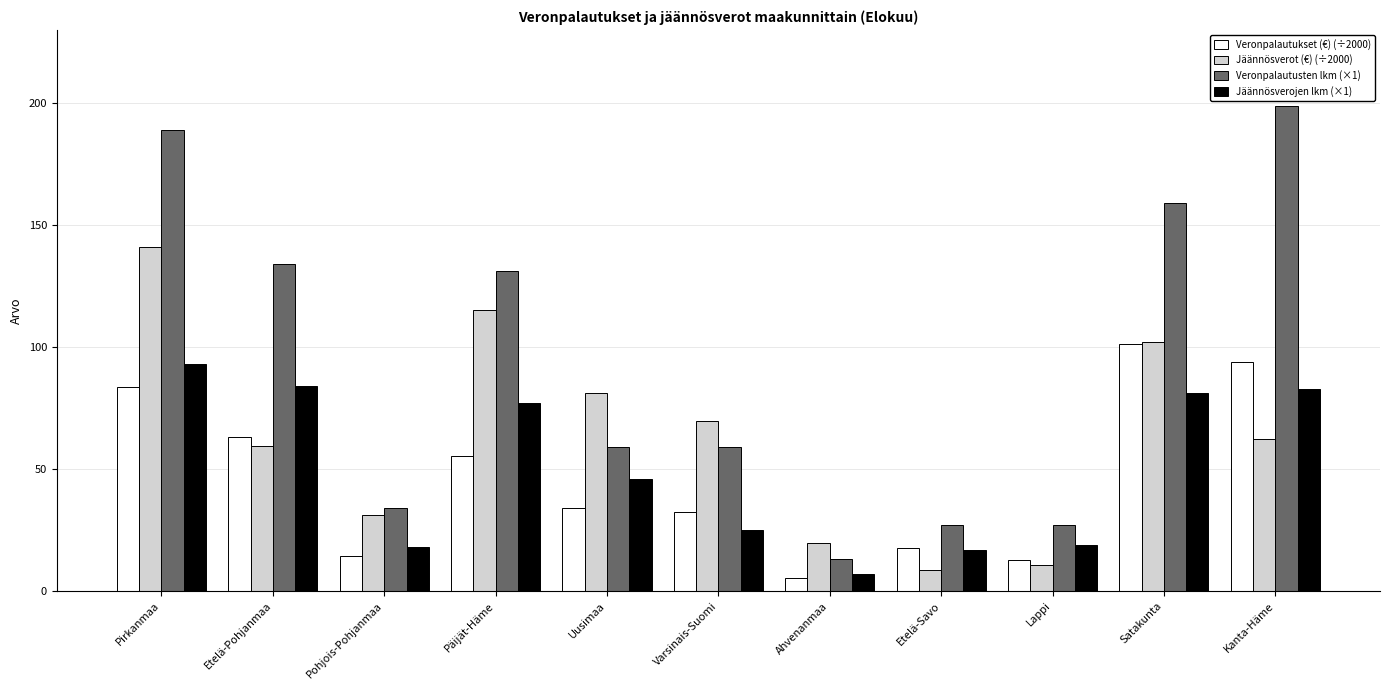

Reading left to right, extract all data points from this chart.

Veronpalautukset (€) (÷2000): Pirkanmaa=83.6	Etelä-Pohjanmaa=63.0	Pohjois-Pohjanmaa=14.6	Päijät-Häme=55.5	Uusimaa=33.9	Varsinais-Suomi=32.4	Ahvenanmaa=5.3	Etelä-Savo=17.8	Lappi=12.8	Satakunta=101.3	Kanta-Häme=93.8
Jäännösverot (€) (÷2000): Pirkanmaa=141.1	Etelä-Pohjanmaa=59.7	Pohjois-Pohjanmaa=31.1	Päijät-Häme=115.2	Uusimaa=81.1	Varsinais-Suomi=69.7	Ahvenanmaa=19.7	Etelä-Savo=8.6	Lappi=10.6	Satakunta=102.0	Kanta-Häme=62.3
Veronpalautusten lkm (×1): Pirkanmaa=189.0	Etelä-Pohjanmaa=134.0	Pohjois-Pohjanmaa=34.0	Päijät-Häme=131.0	Uusimaa=59.0	Varsinais-Suomi=59.0	Ahvenanmaa=13.0	Etelä-Savo=27.0	Lappi=27.0	Satakunta=159.0	Kanta-Häme=199.0
Jäännösverojen lkm (×1): Pirkanmaa=93.0	Etelä-Pohjanmaa=84.0	Pohjois-Pohjanmaa=18.0	Päijät-Häme=77.0	Uusimaa=46.0	Varsinais-Suomi=25.0	Ahvenanmaa=7.0	Etelä-Savo=17.0	Lappi=19.0	Satakunta=81.0	Kanta-Häme=83.0